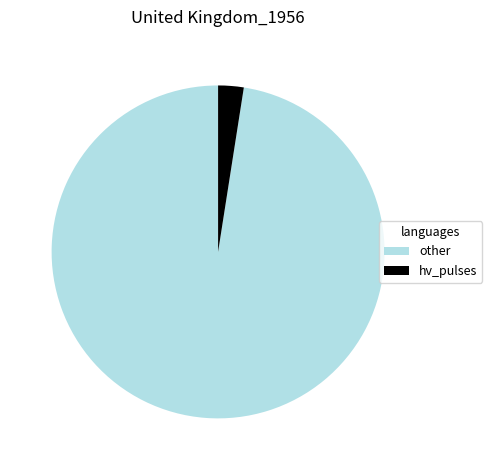

Does other represent more than half of the total?

Yes